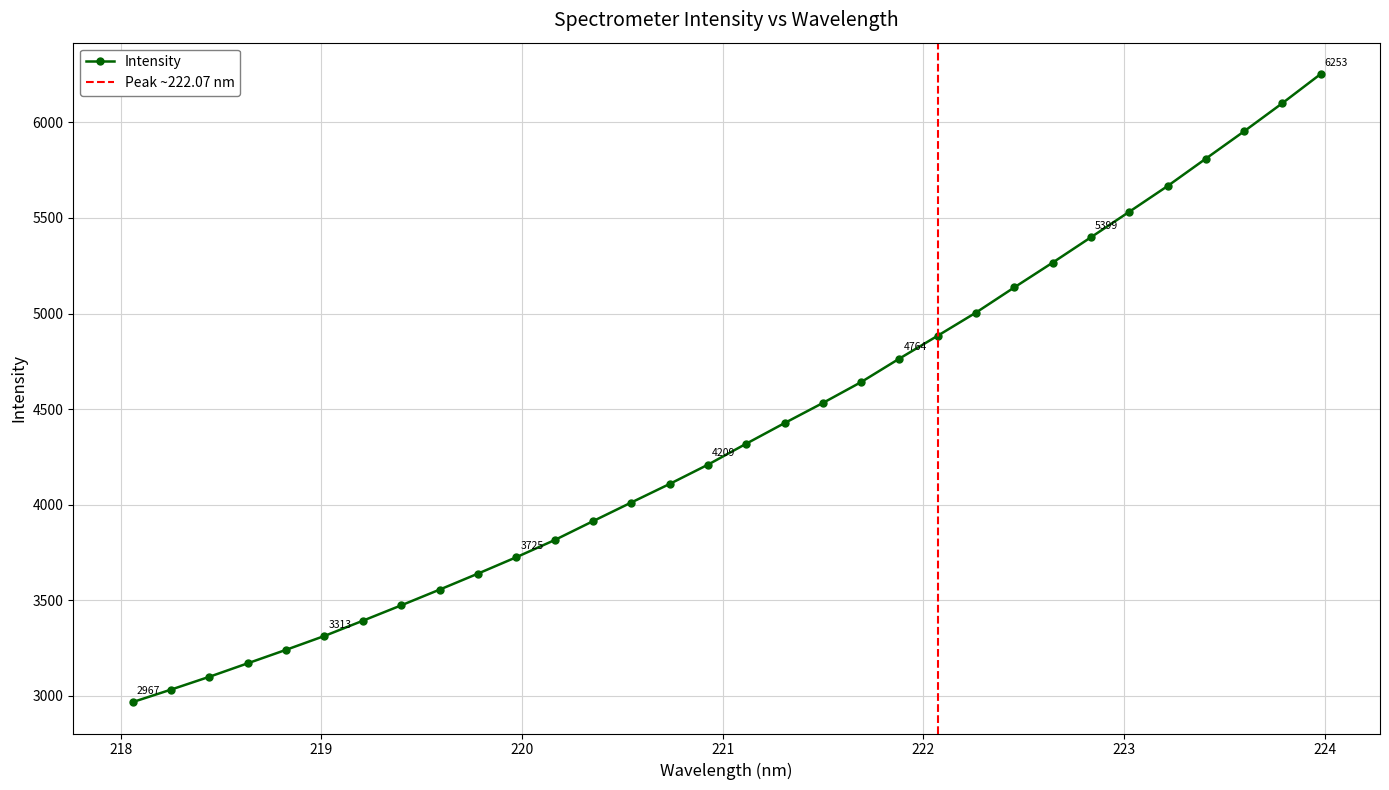

What is the label of the 5th point from the right?

223.2172